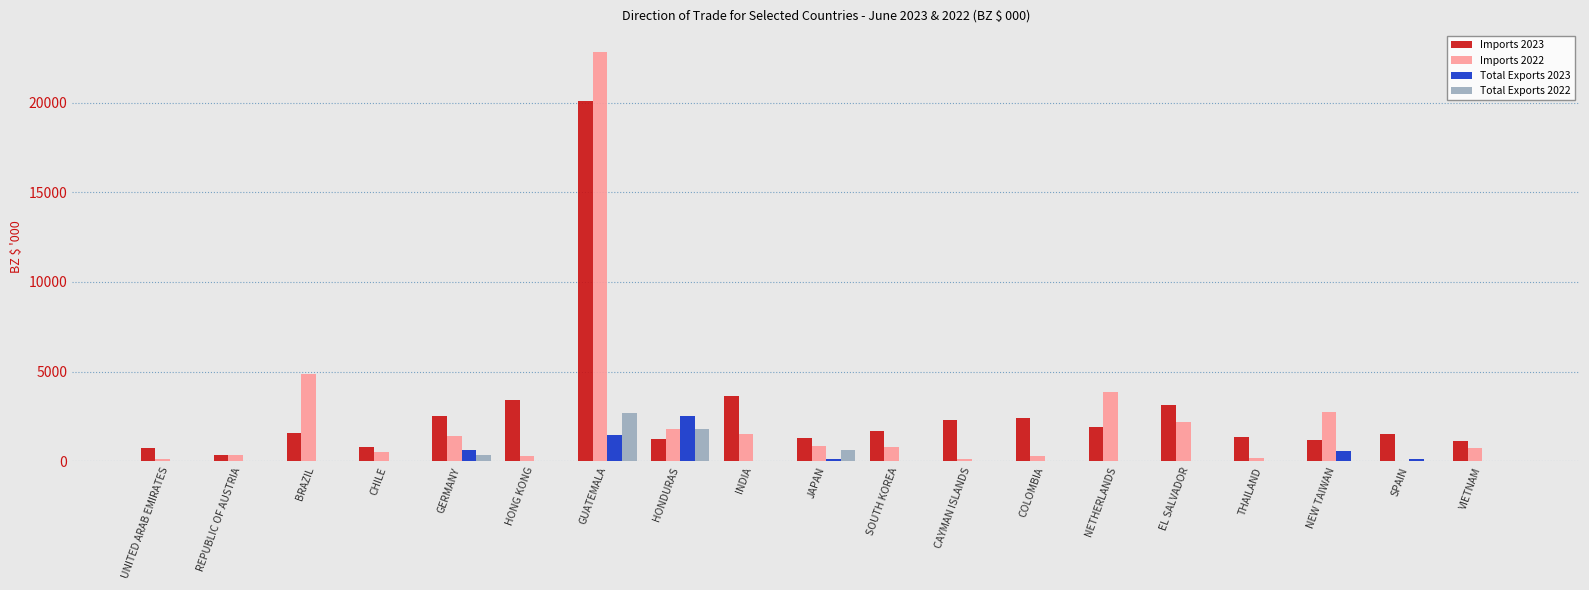

The Total Exports 2022 series shows 0.0 at VIETNAM. True or false?

True